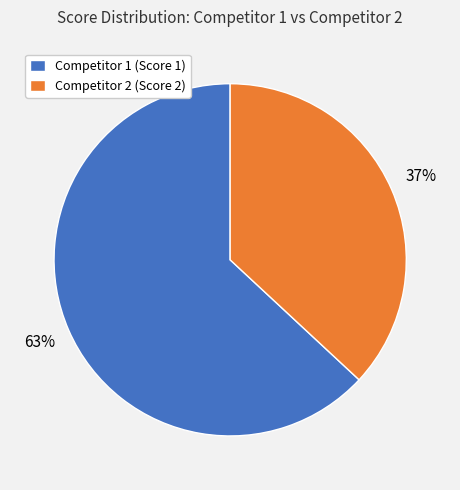

How many slices are in this pie chart?

2